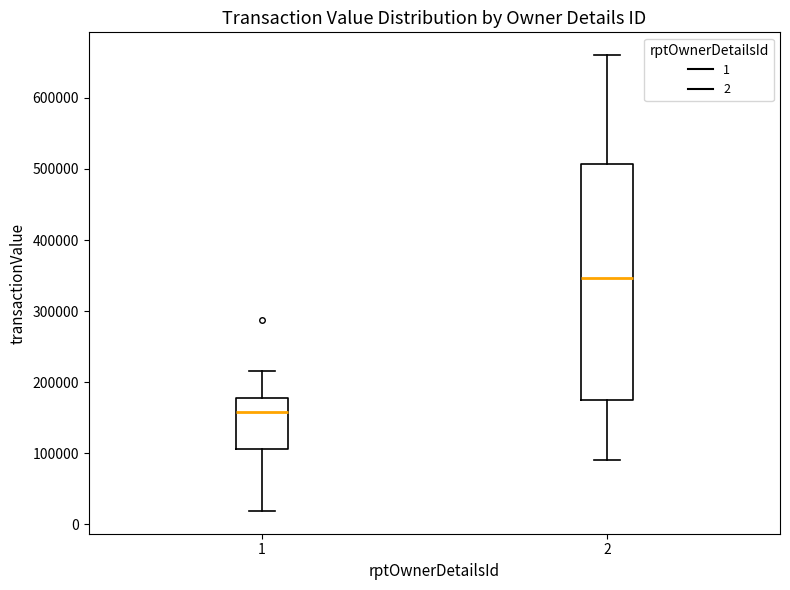

Which box's median line is the highest?

2